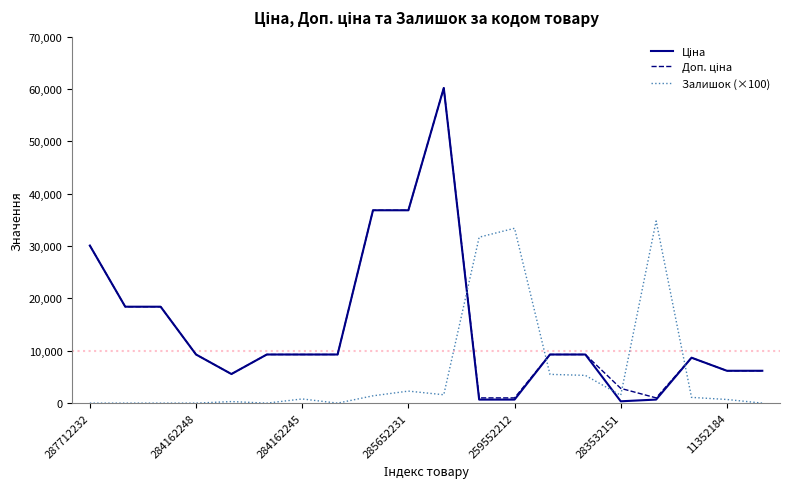

What is the maximum value for Залишок (×100)?

34800.0